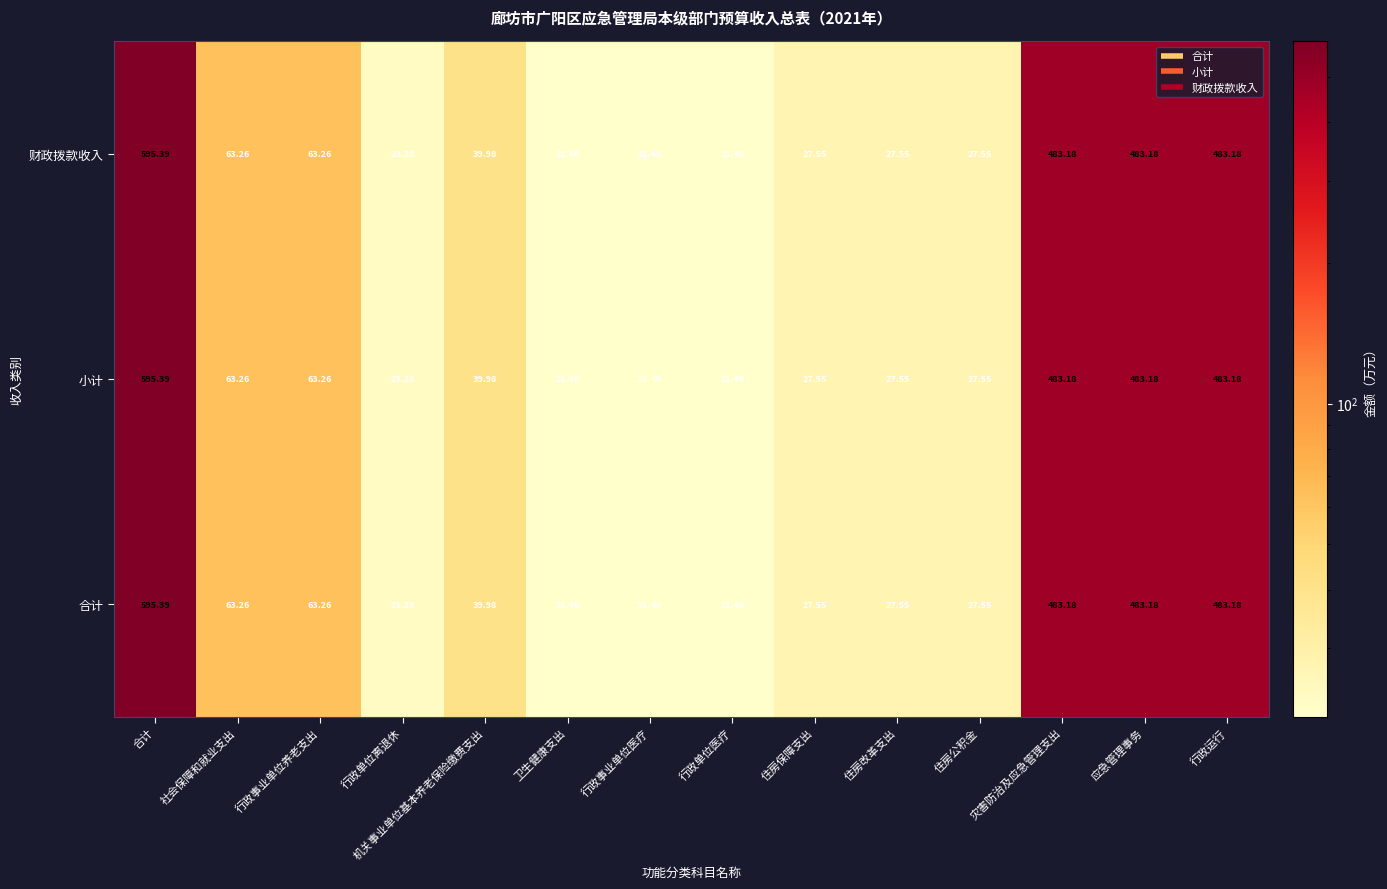

At which category does the chart reach its peak across all series?

合计